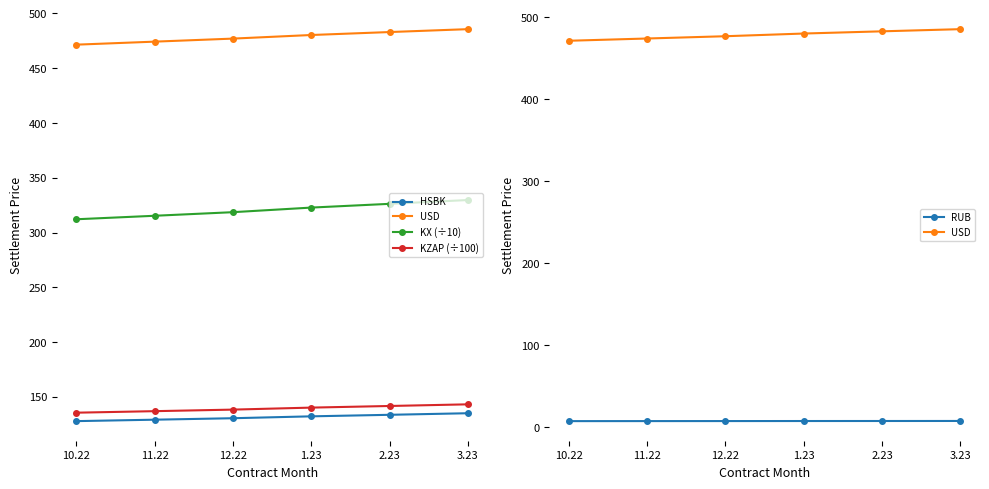

How many categories are shown in the chart?

6